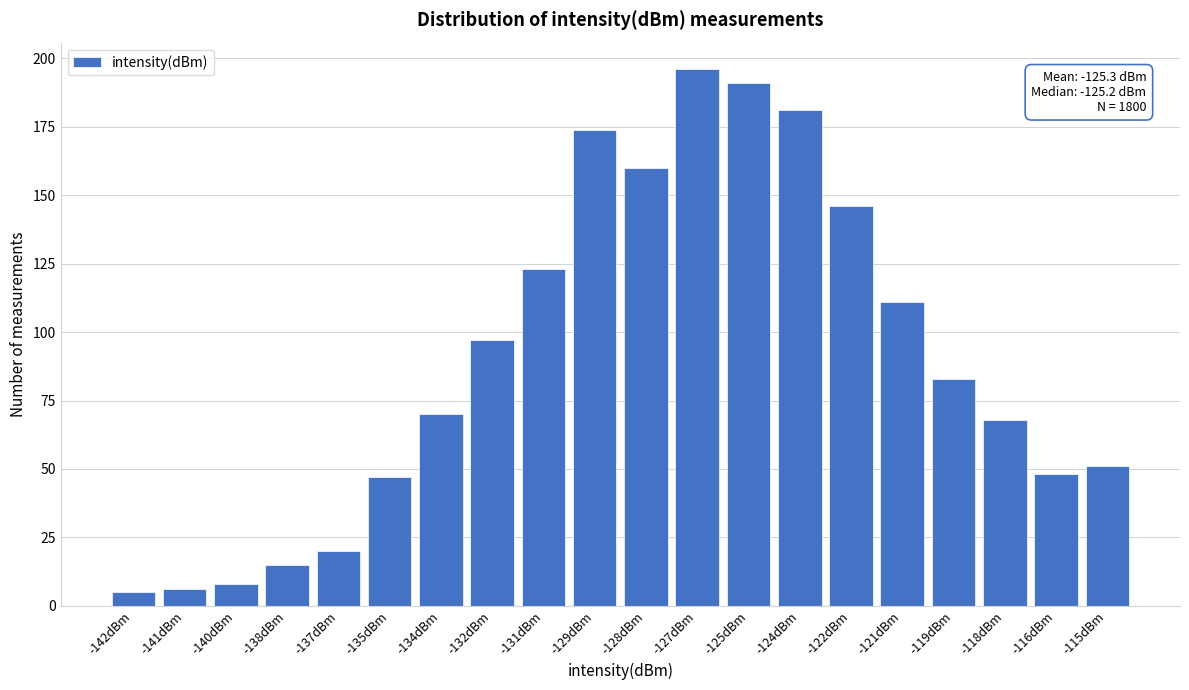

Reading left to right, what are all the values shown in this chart?

5	6	8	15	20	47	70	97	123	174	160	196	191	181	146	111	83	68	48	51